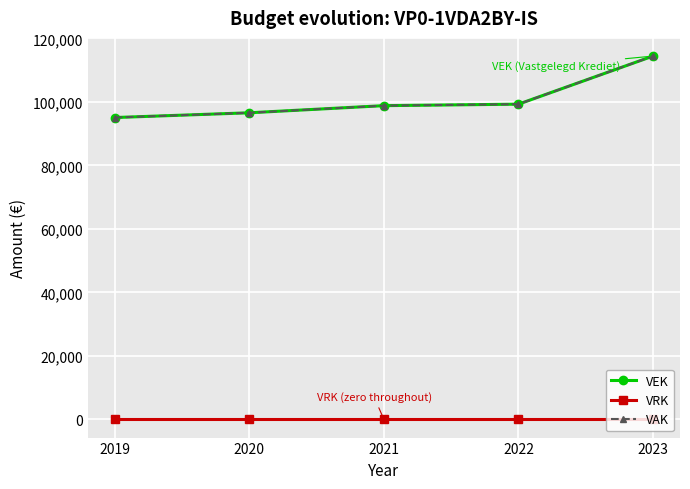

Does the chart have visible grid lines?

Yes